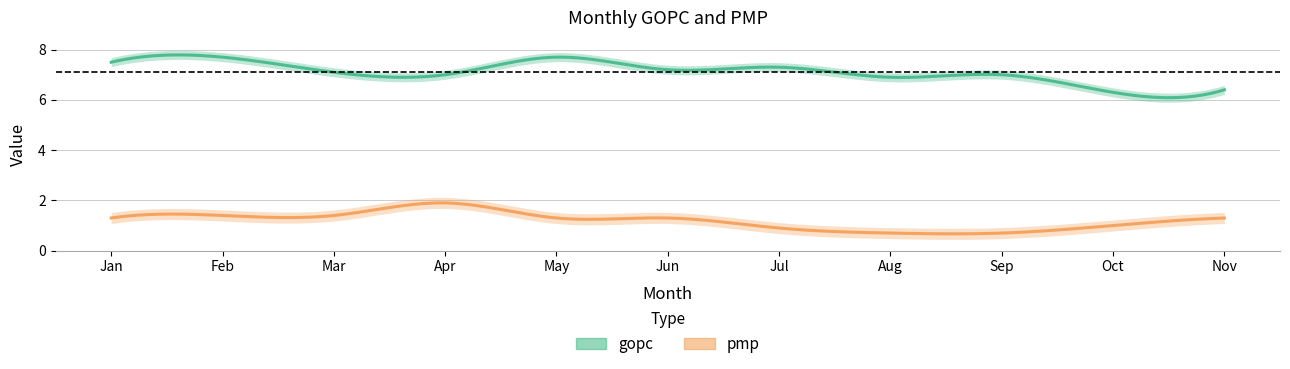

How many interior local peaks does the gopc series have?

4